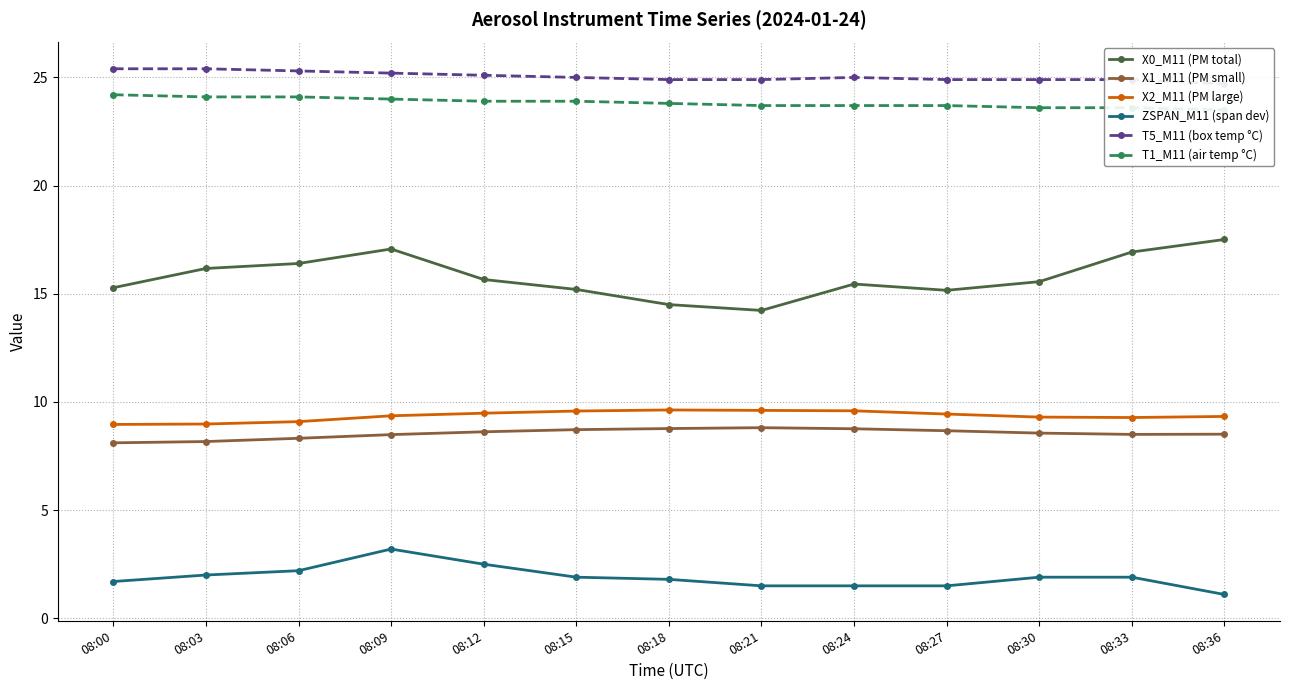

What is the value of the X0_M11 (PM total) point at the 5th from the left?

15.7